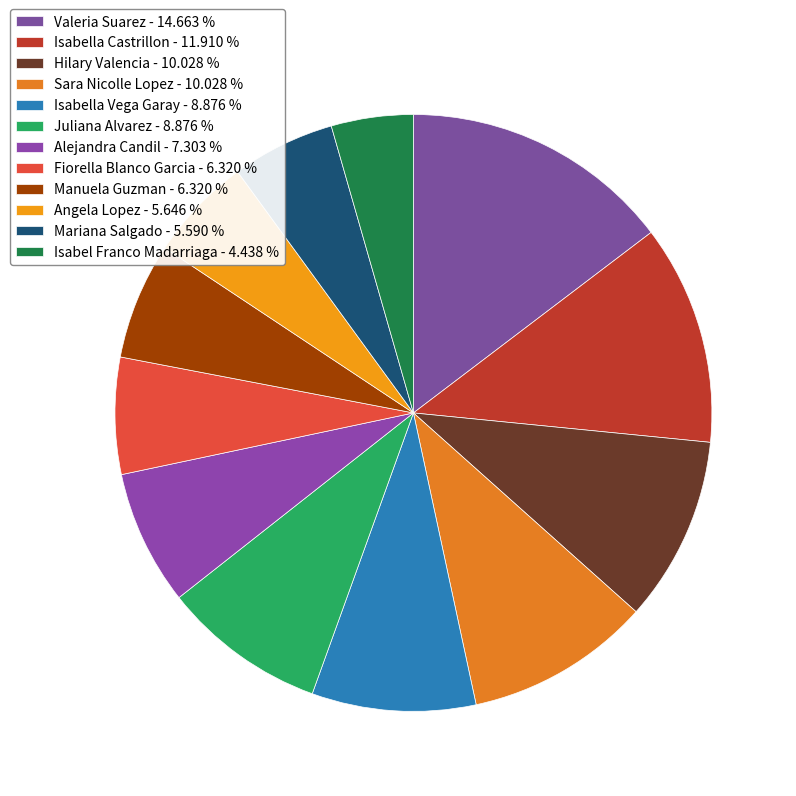

Which category has the smallest portion of the pie?

Isabel Franco Madarriaga